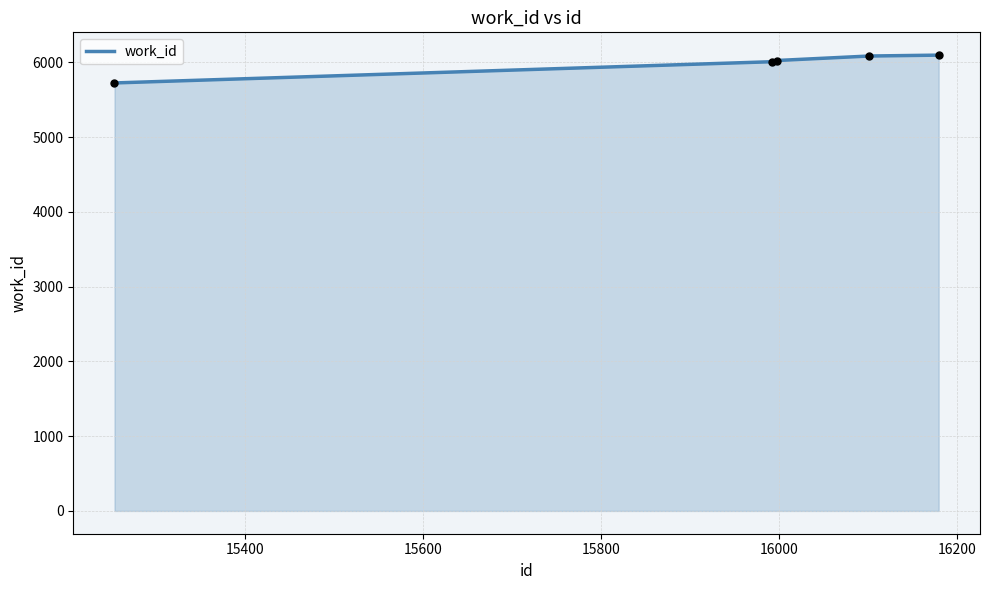

What is the difference between the second highest and minimum values?

360